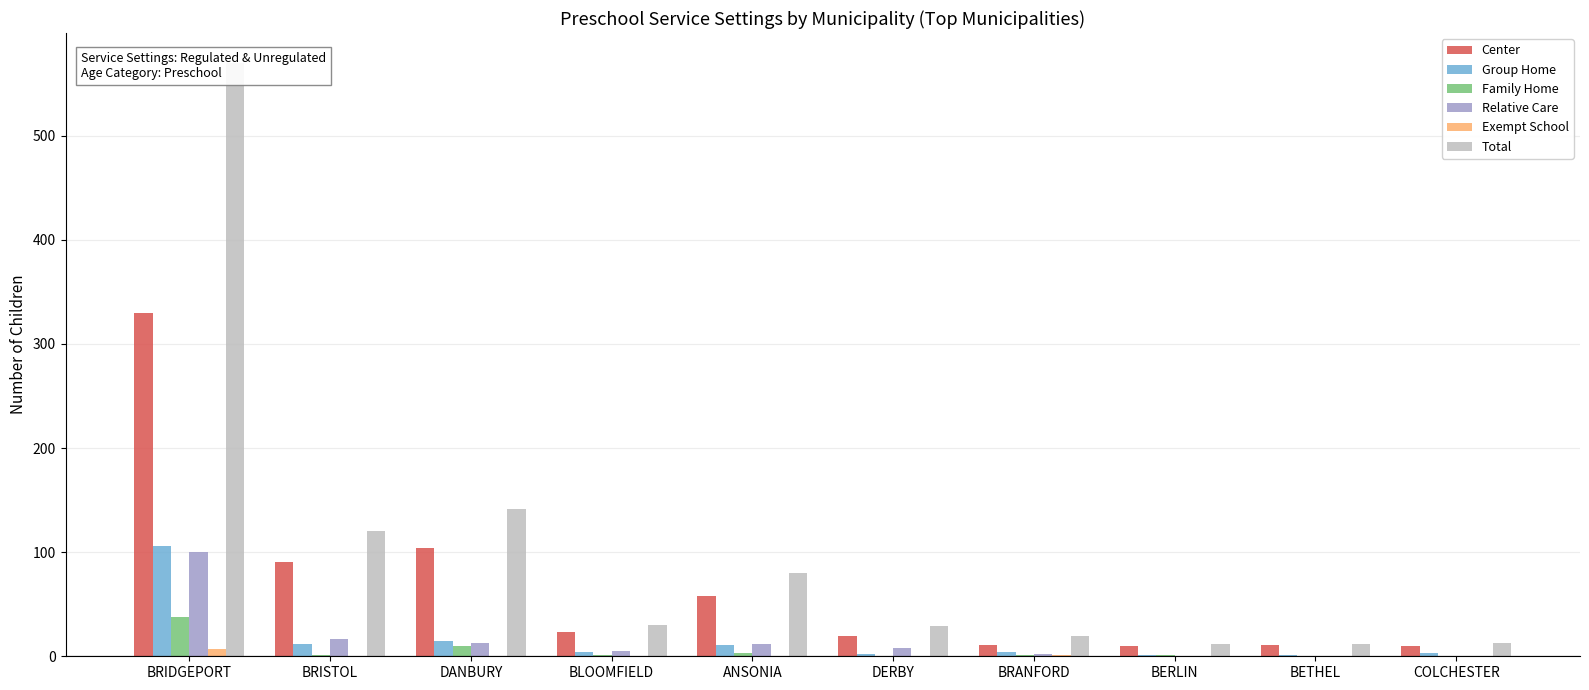

Reading right to left, transcribe all the data shown in this chart.

Center: 10	11	10	11	19	58	23	104	91	330
Group Home: 3	1	1	4	2	11	4	15	12	106
Family Home: 0	0	1	1	0	3	1	10	1	38
Relative Care: 0	0	0	2	8	12	5	13	17	100
Exempt School: 0	0	0	1	0	0	0	0	0	7
Total: 13	12	12	19	29	80	30	141	120	570